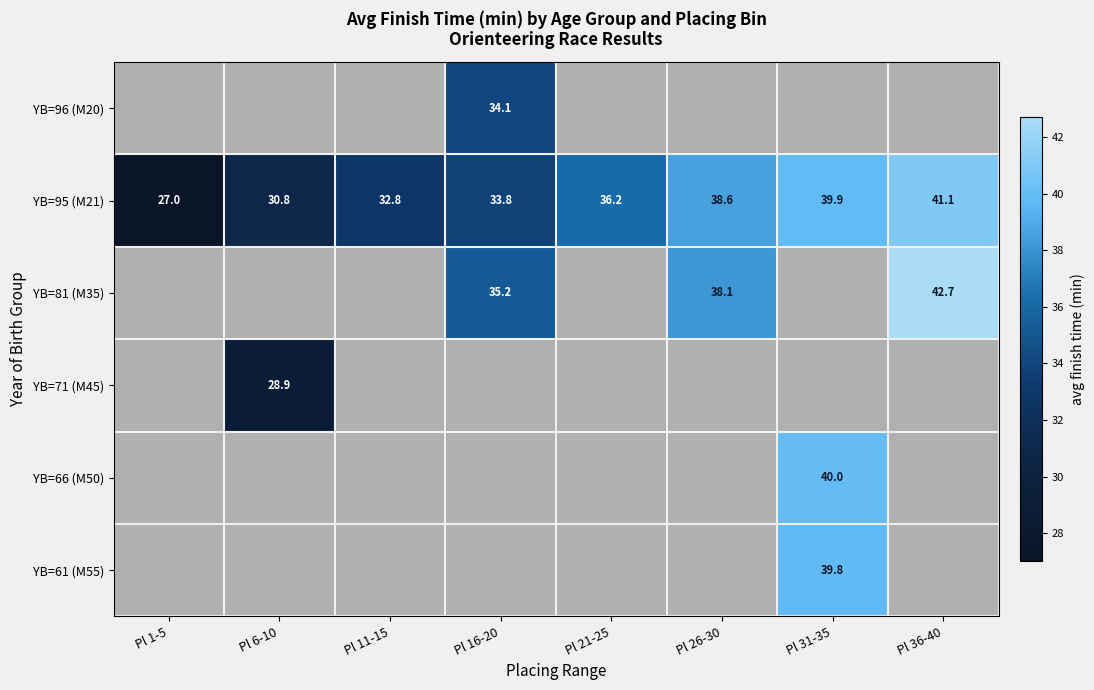

Is the value of YB=66 (M50) at Pl 31-35 greater than the value of YB=95 (M21) at Pl 21-25?

Yes